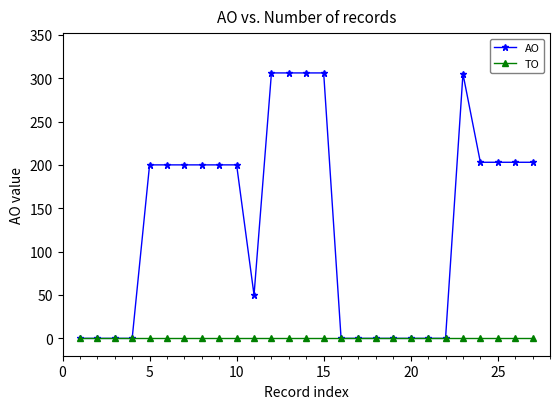

Which series has the widest spread of values?

AO